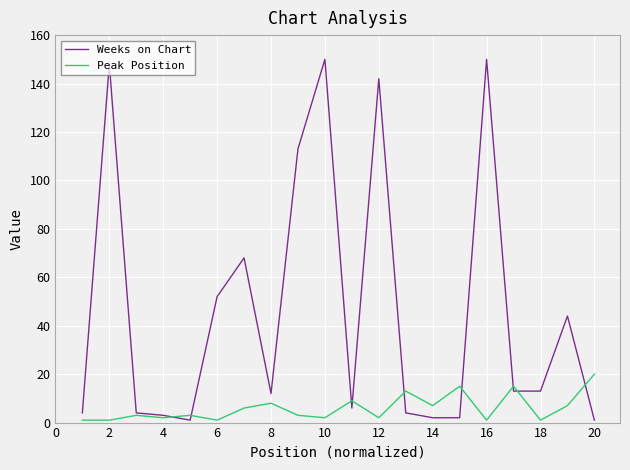

Rank the series by their average value, from highest to lowest.

Weeks on Chart, Peak Position